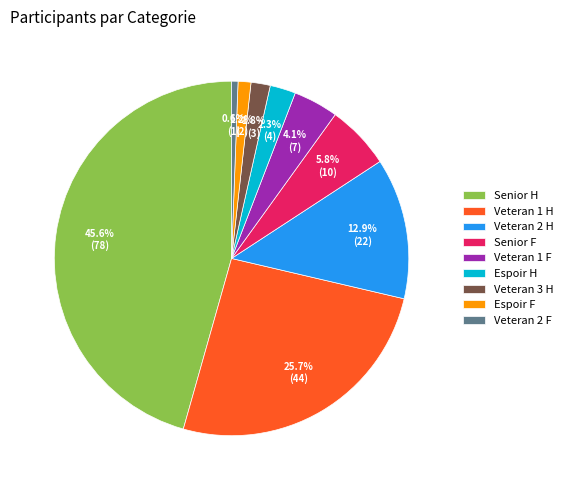

Does any single category account for the majority?

No